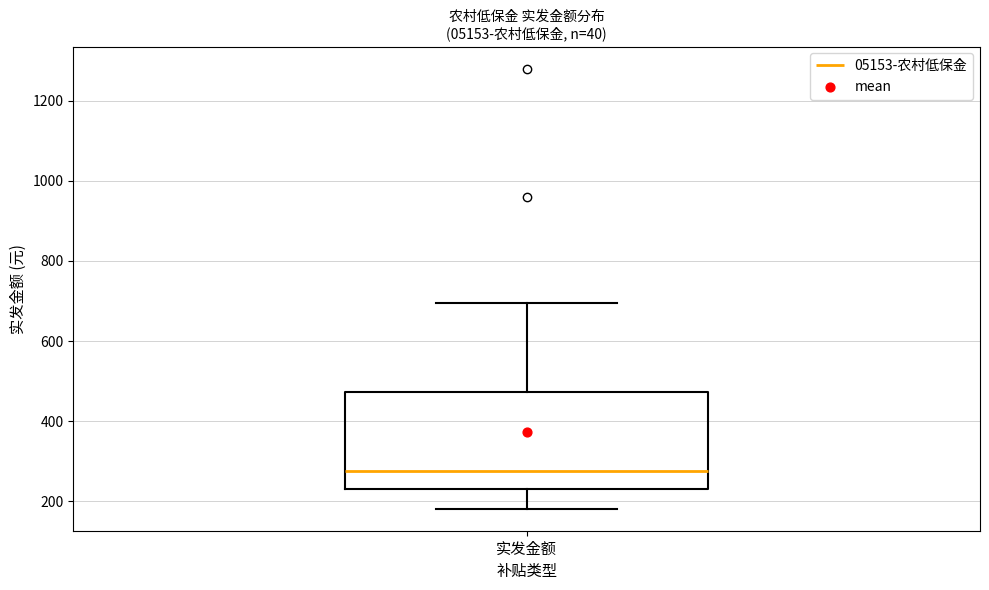

Transcribe this box plot: give where the median line is, the range the box spans, and where the two whiskers end, as read against the y-axis. The values are not printed on the chart, so give them approximately, as read against the axis.

median 280, box 240 to 480, whiskers 180 to 700